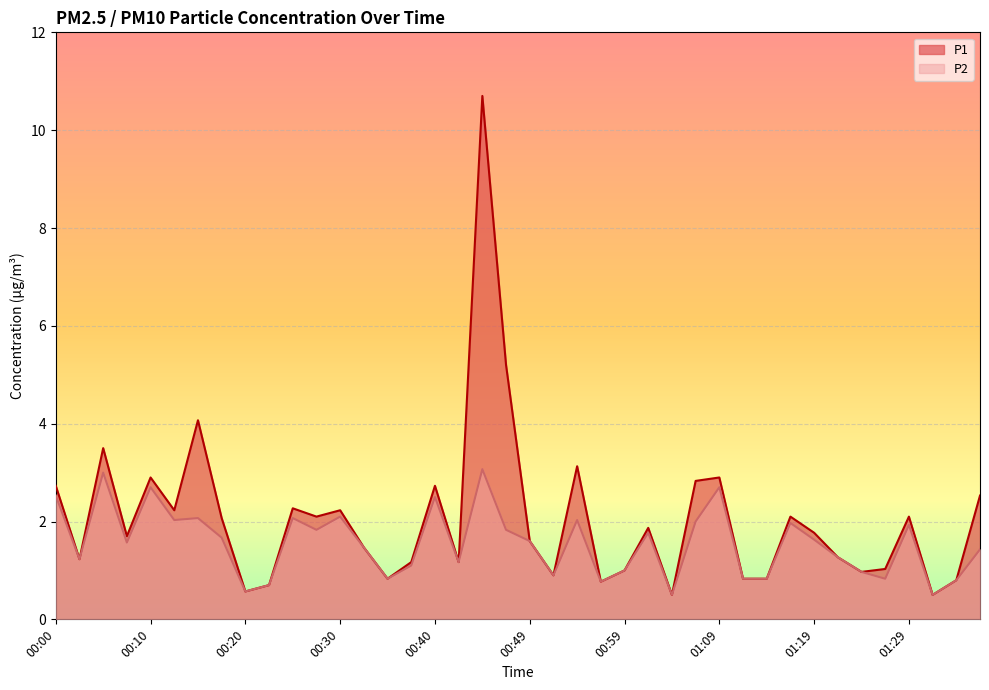

Where does the P2 series first go above 1?

00:00